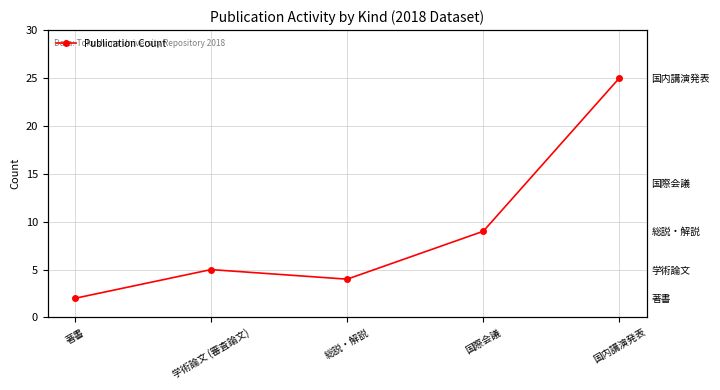

The chart shows a value of 3 at 国際会議. True or false?

False